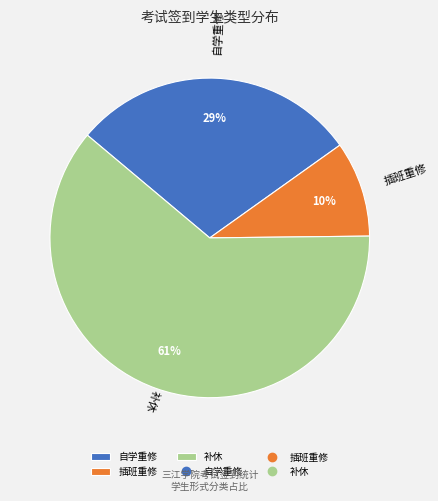

Is the sum of 补休 and 自学重修 greater than half?

Yes